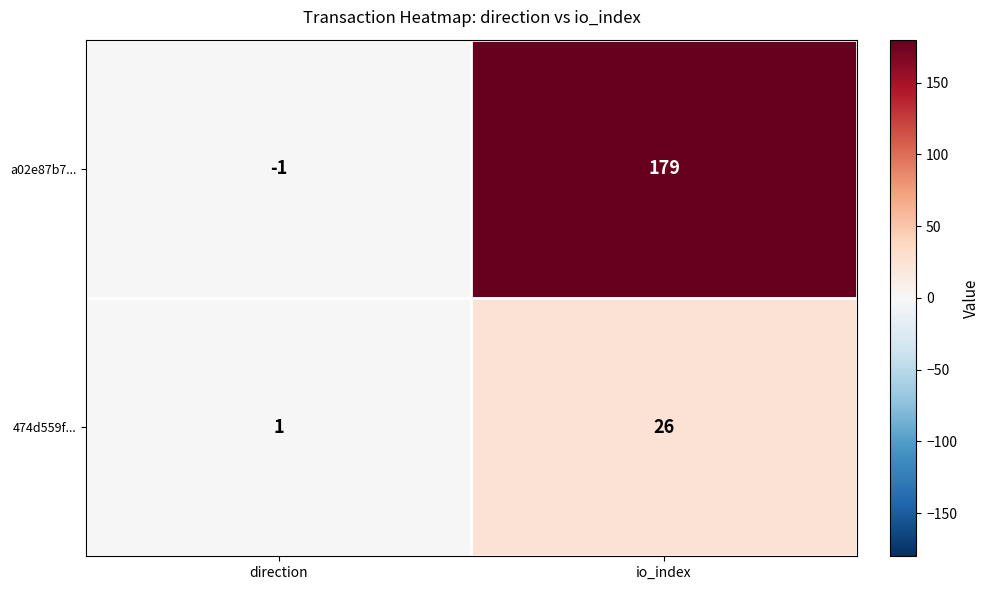

The 474d559f... series shows 1 at direction. True or false?

True